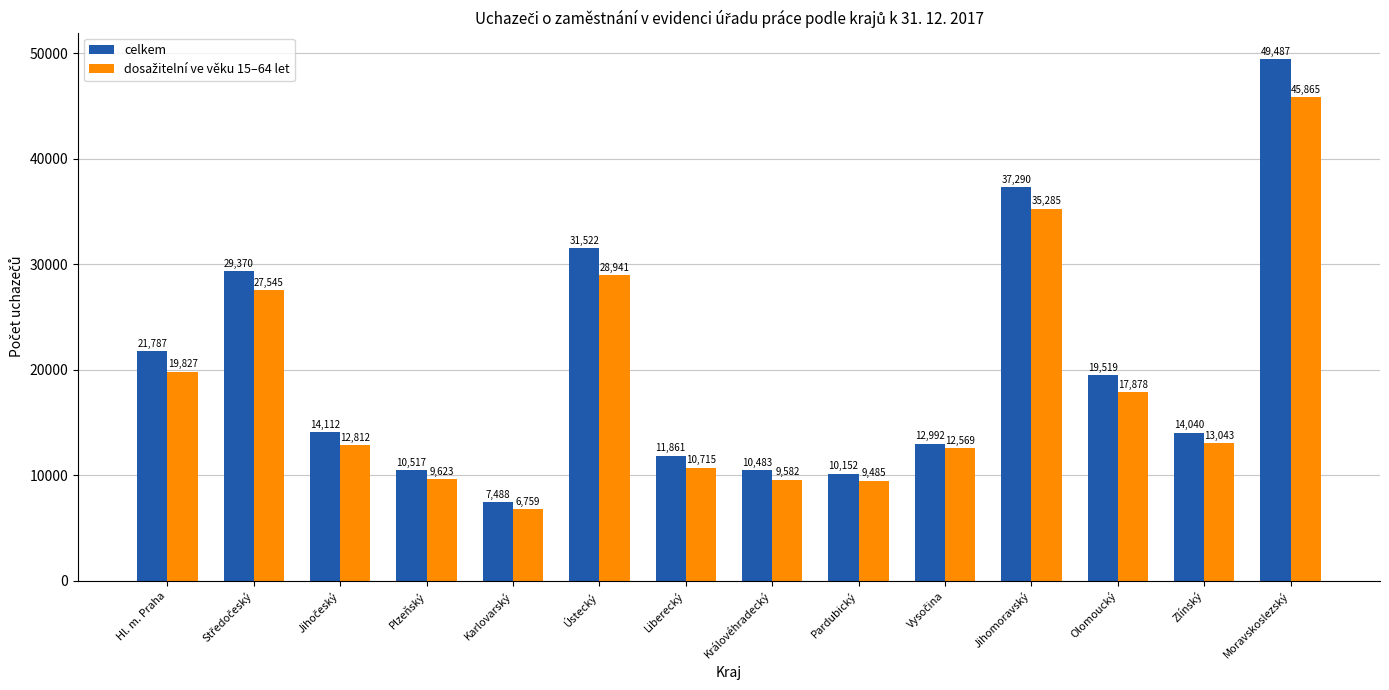

At how many categories does at least one series exceed 31034?

3